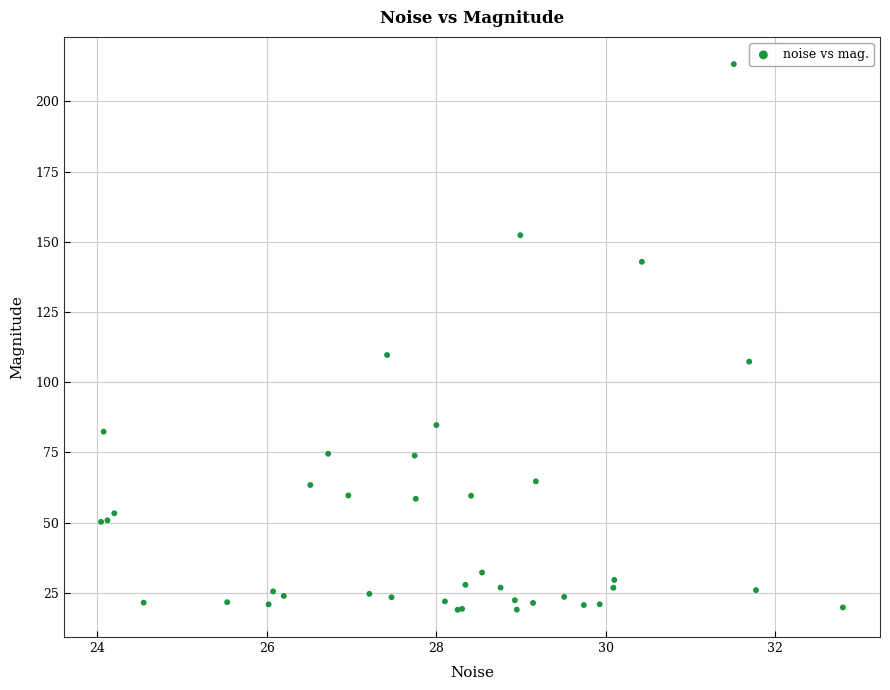

What Y value in the scatter plot is closest to 116?

109.7